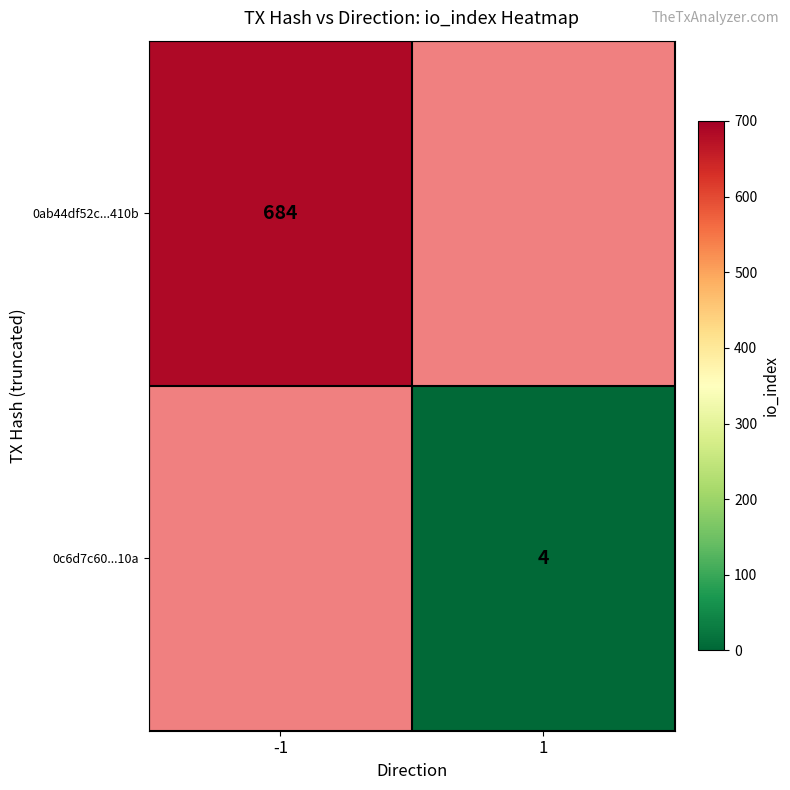

How many data points does each series have?

2